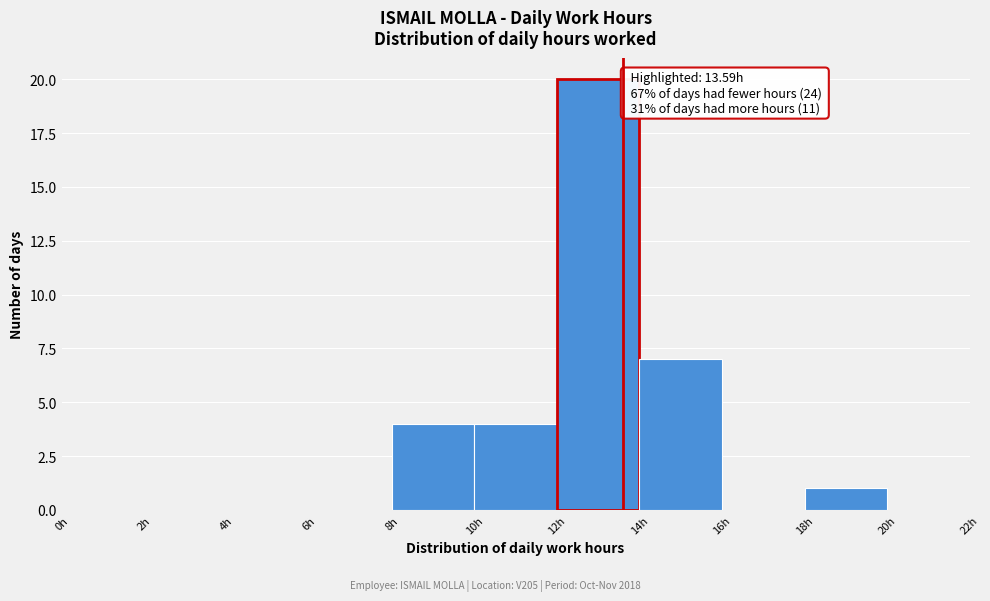

Over which range of the x-axis is the bar tallest?

12 to 14